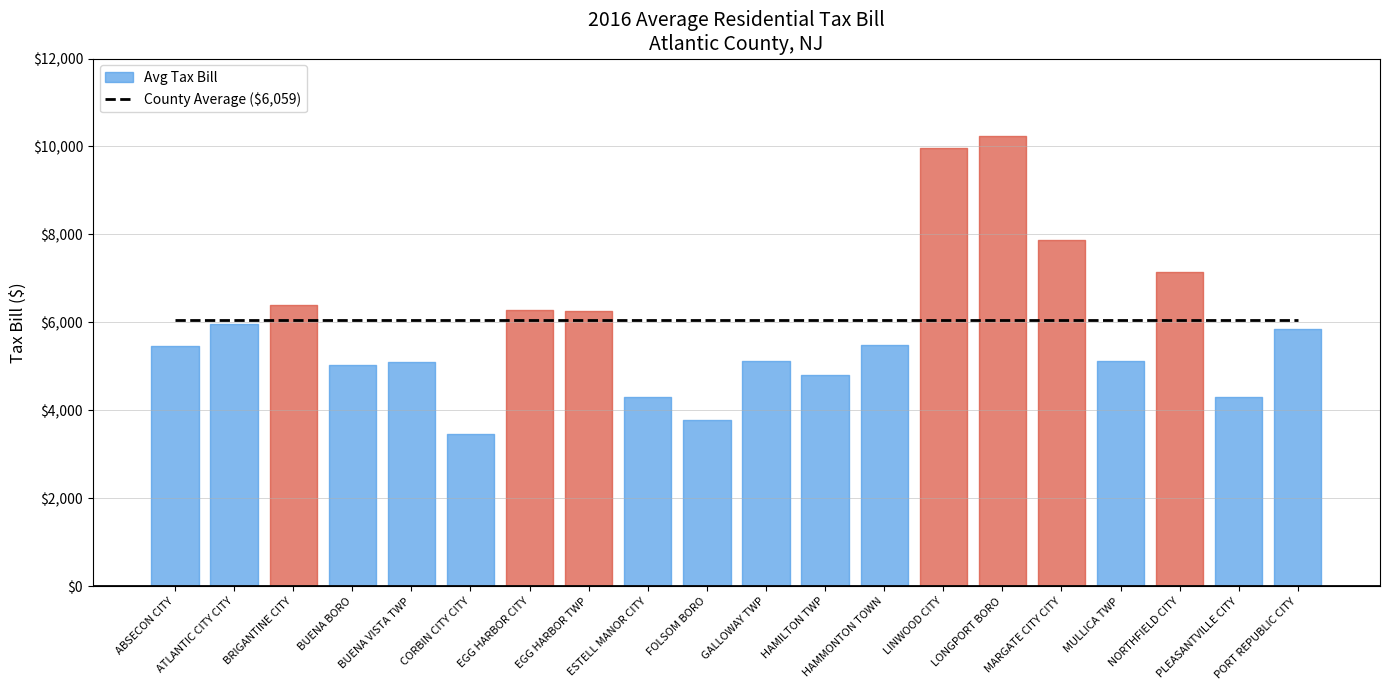

What is the total value across all series at HAMMONTON TOWN?

11551.0